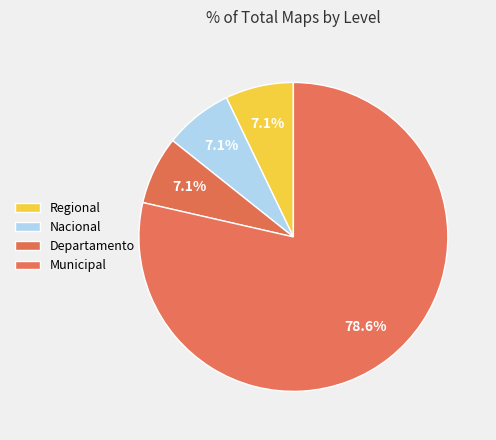

Is Departamento the majority of the pie?

No